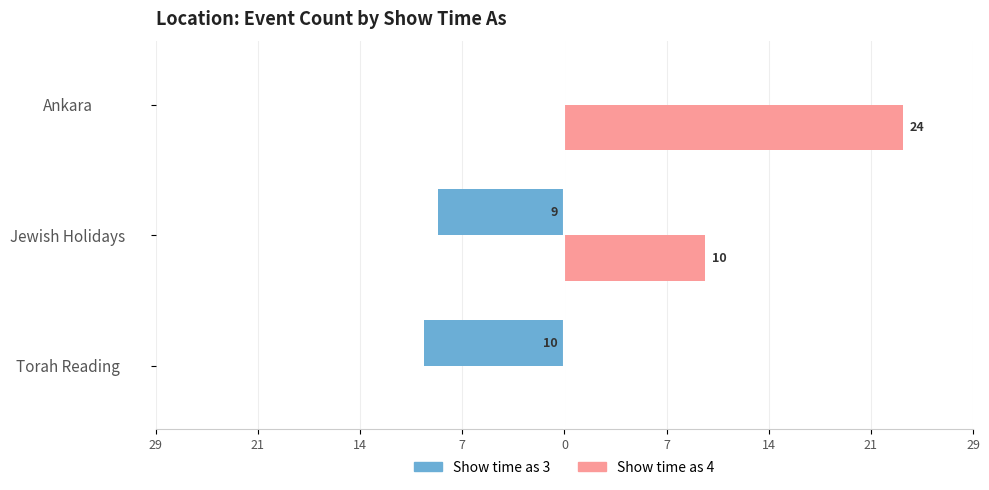

What are all the series names shown in the legend?

Show time as 3, Show time as 4